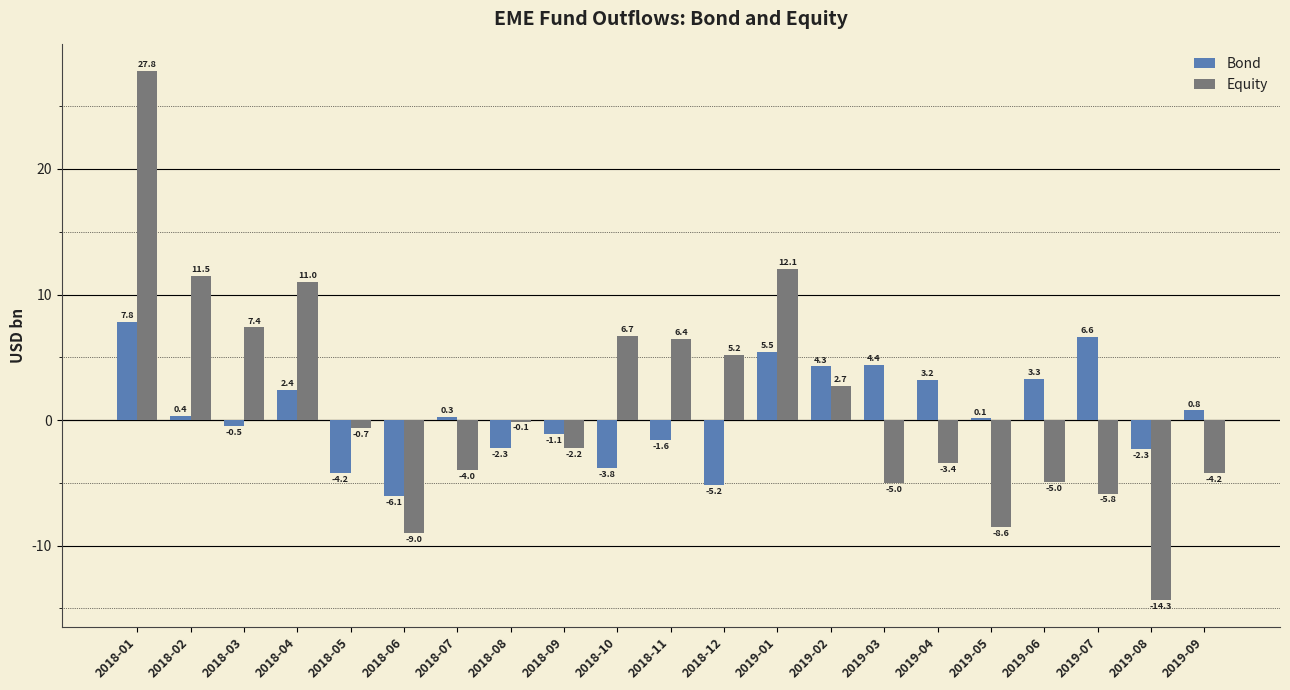

Read the Bond value at 2018-03.

-0.5